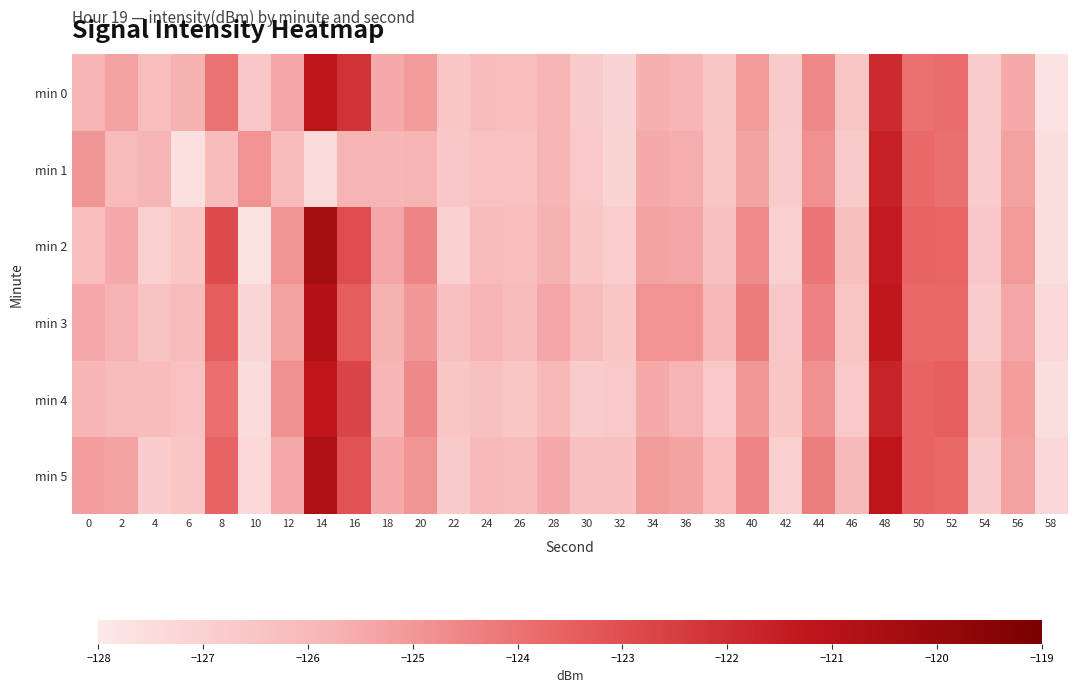

Which series has the largest range (max minus min)?

min 2